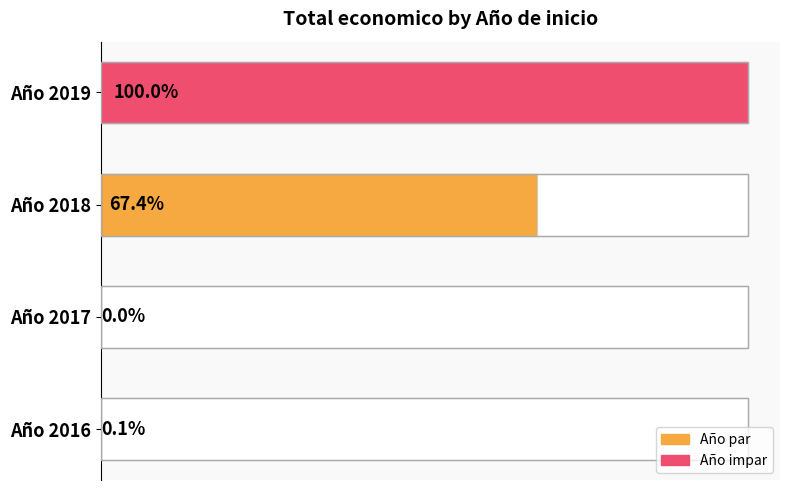

The value at Año 2016 is 12850. True or false?

False